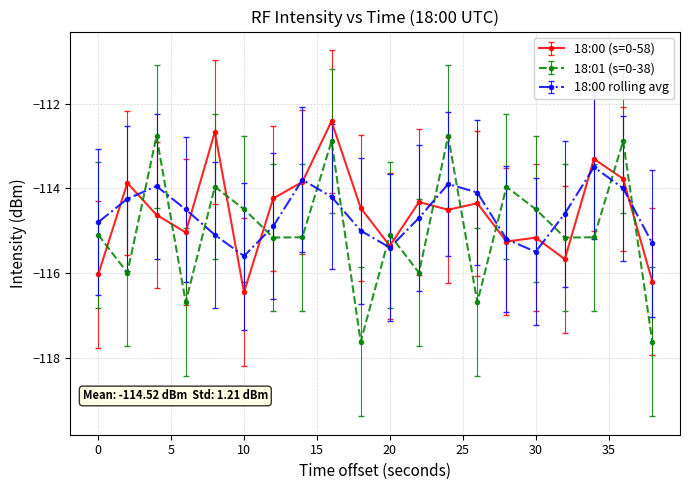

Which series ends up on top after the final intersection of 18:01 (s=0-38) and 18:00 (s=0-58)?

18:00 (s=0-58)